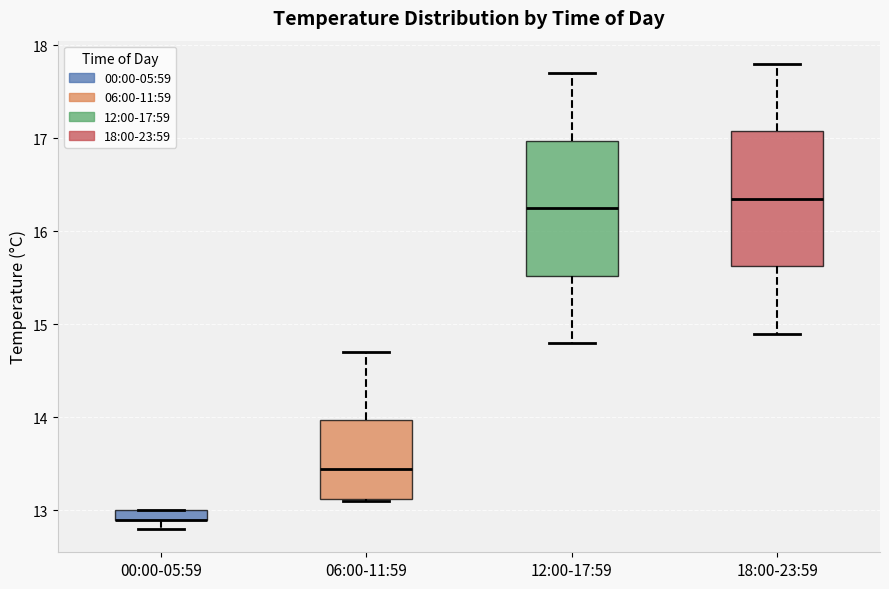

Where does the lower whisker of the box for 12:00-17:59 end on the y-axis? The values are not printed on the chart, so give them approximately, as read against the axis.

14.8